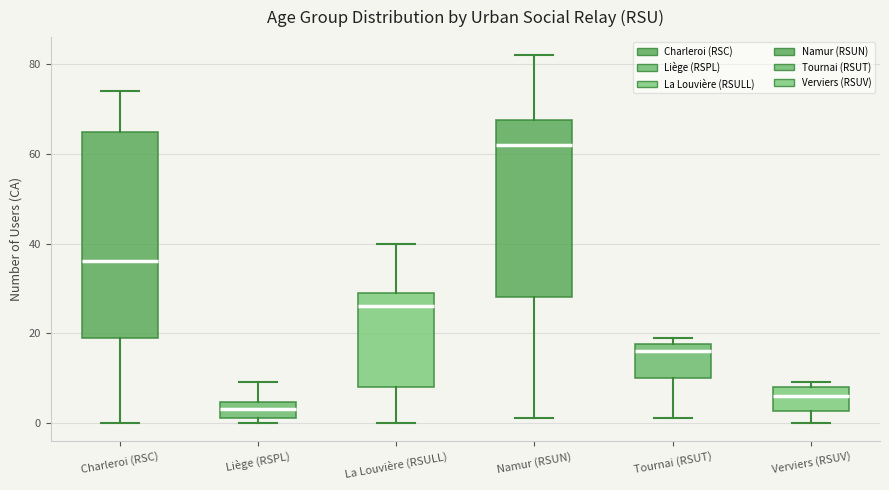

Comparing the boxes themselves (not the whiskers), which one is the tallest?

Charleroi (RSC)